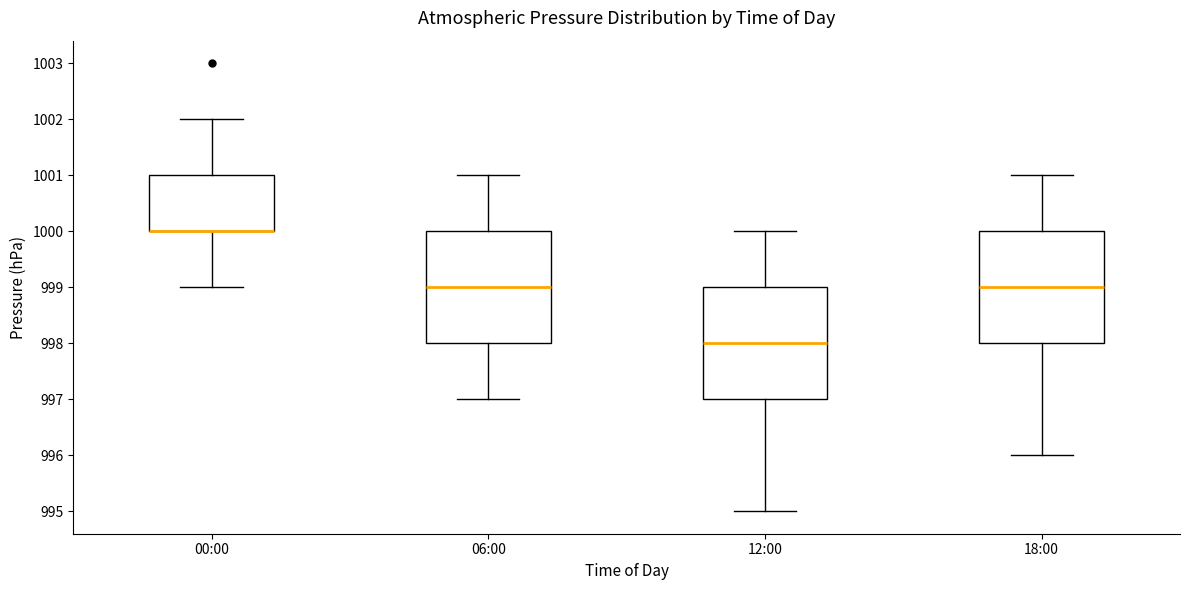

Reading left to right, transcribe this box plot: for each box, give where its median line is, the range the box spans, and where its two whiskers end, as read against the y-axis. The values are not printed on the chart, so give them approximately, as read against the axis.

00:00: median 1000 (drawn on the box's lower edge), box 1000 to 1001, whiskers 999 to 1002
06:00: median 999, box 998 to 1000, whiskers 997 to 1001
12:00: median 998, box 997 to 999, whiskers 995 to 1000
18:00: median 999, box 998 to 1000, whiskers 996 to 1001